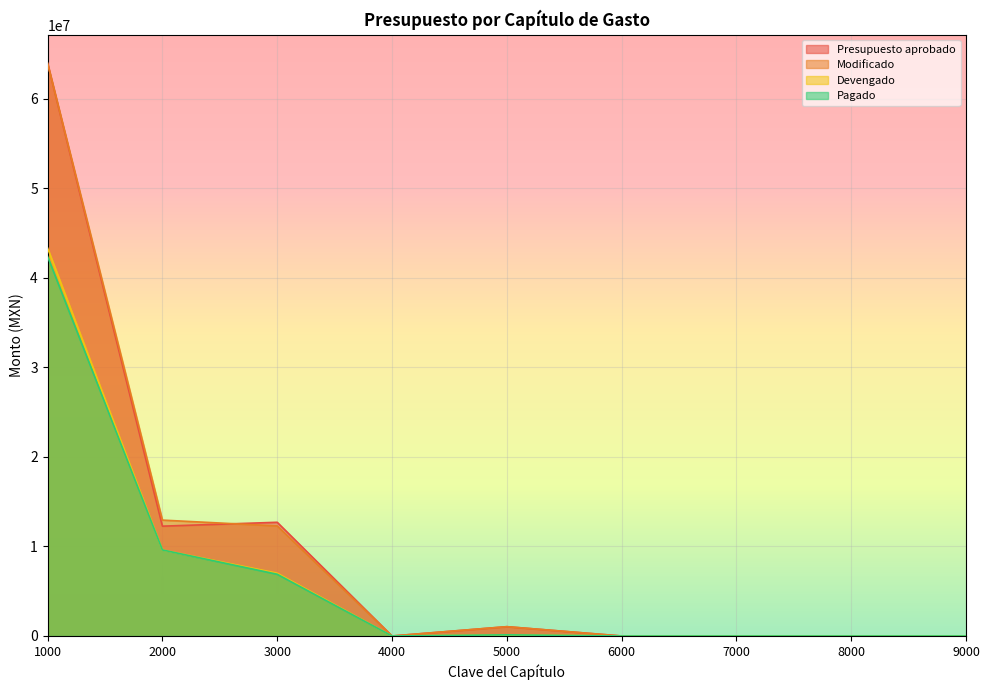

Does the chart display data point markers on the line(s)?

No